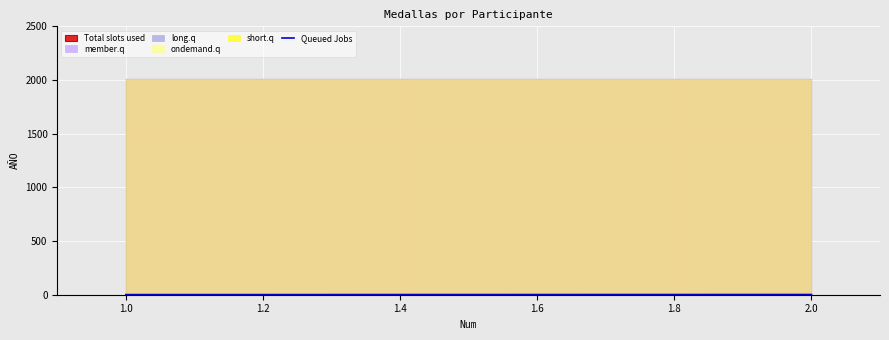

Reading right to left, what are all the values shown in this chart?

2	1